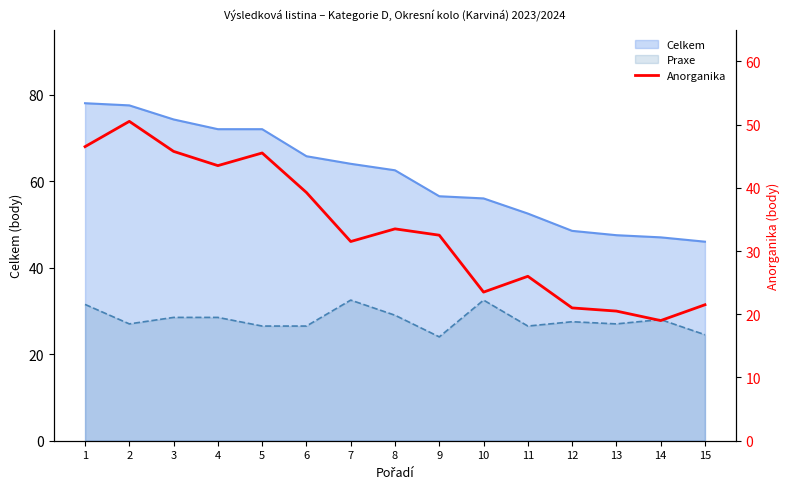

True or false: the data shows 8.9 at 15.

False